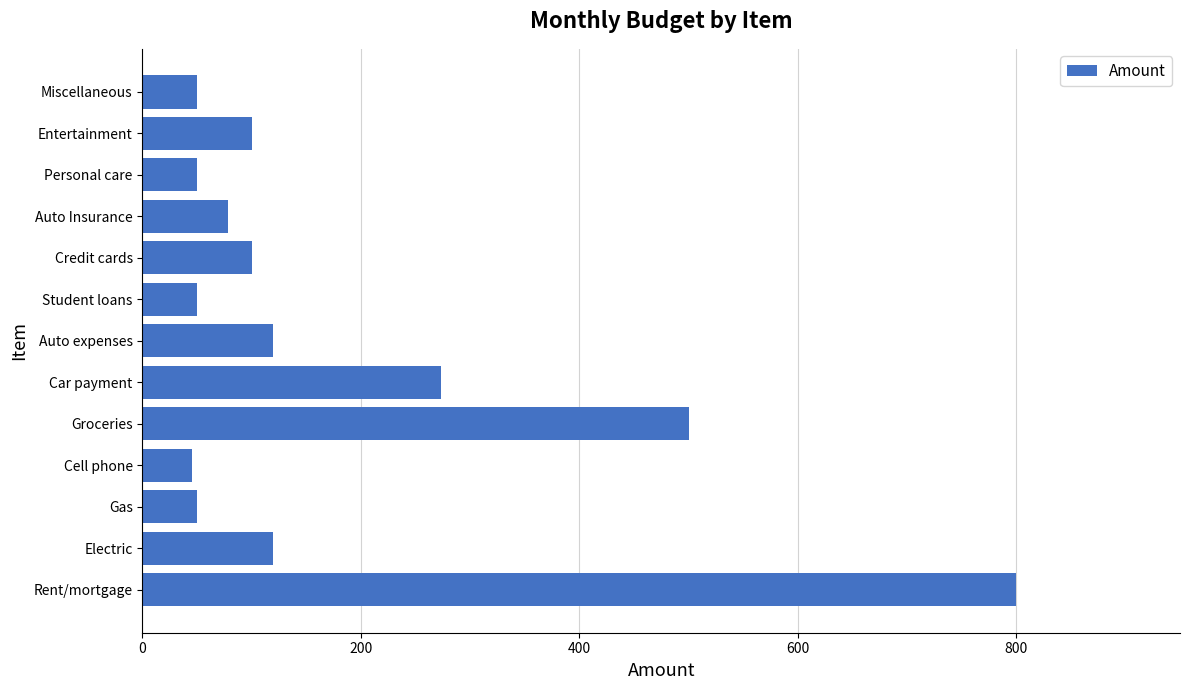

True or false: the data shows 19 at Gas.

False